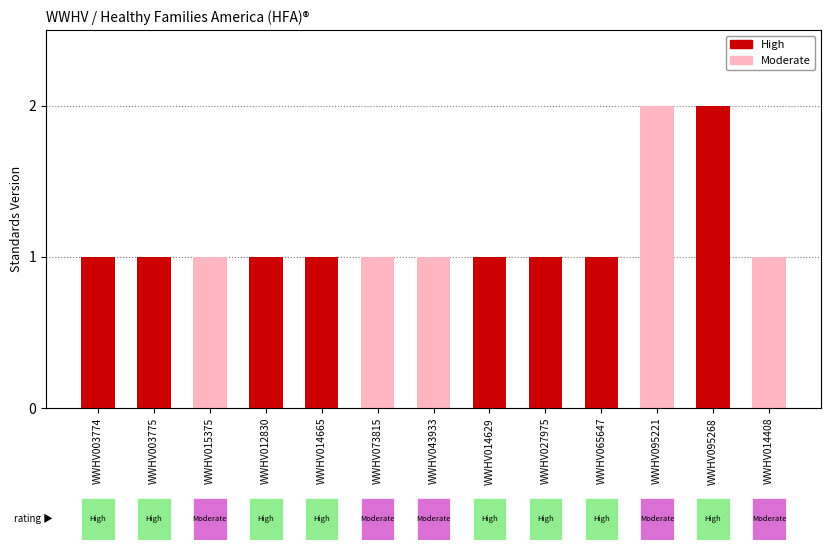

What is the label of the 5th bar from the left?

WWHV014665